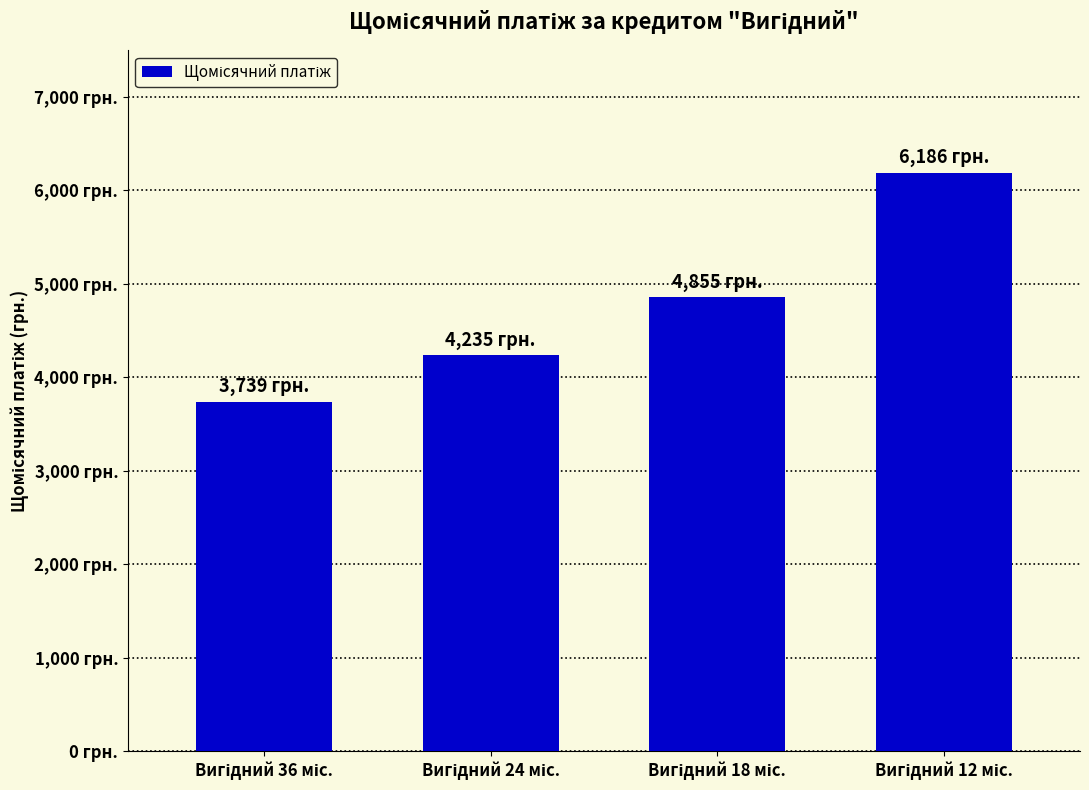

Does the chart contain any negative values?

No